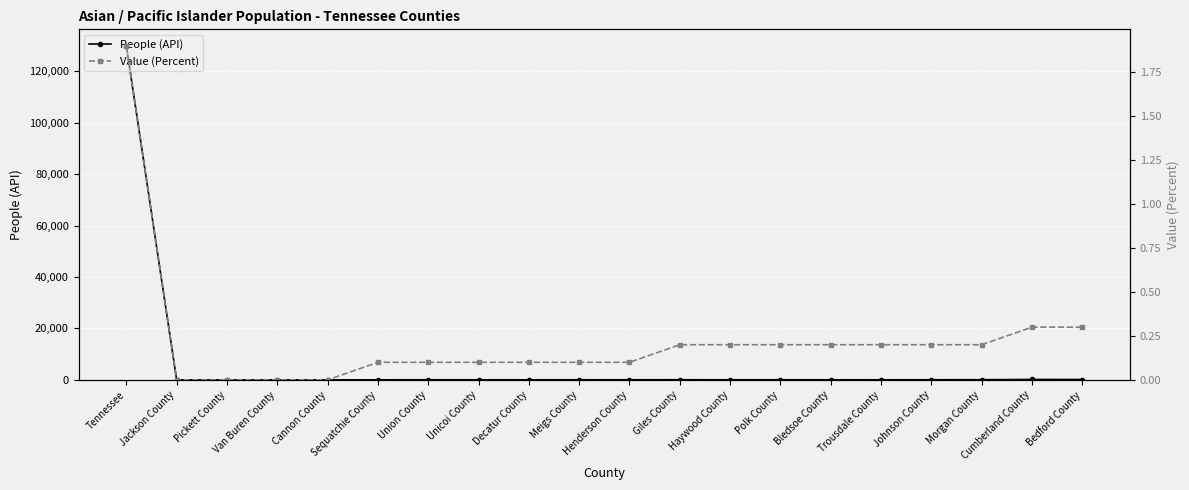

Where is the first local minimum for People (API)?

Decatur County